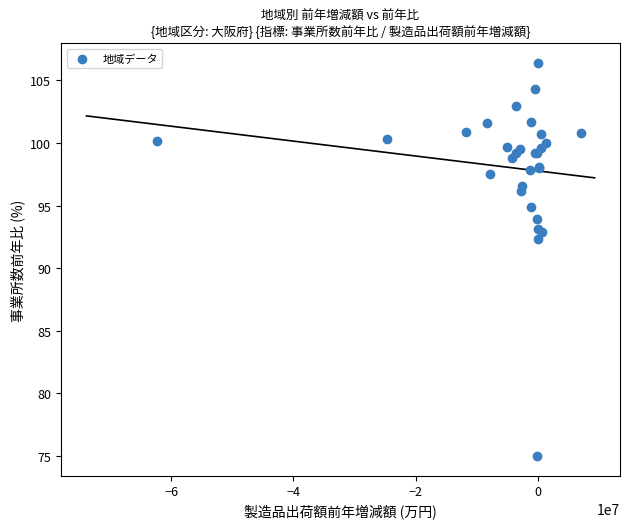

What Y value in the scatter plot is closest to 90?

92.3